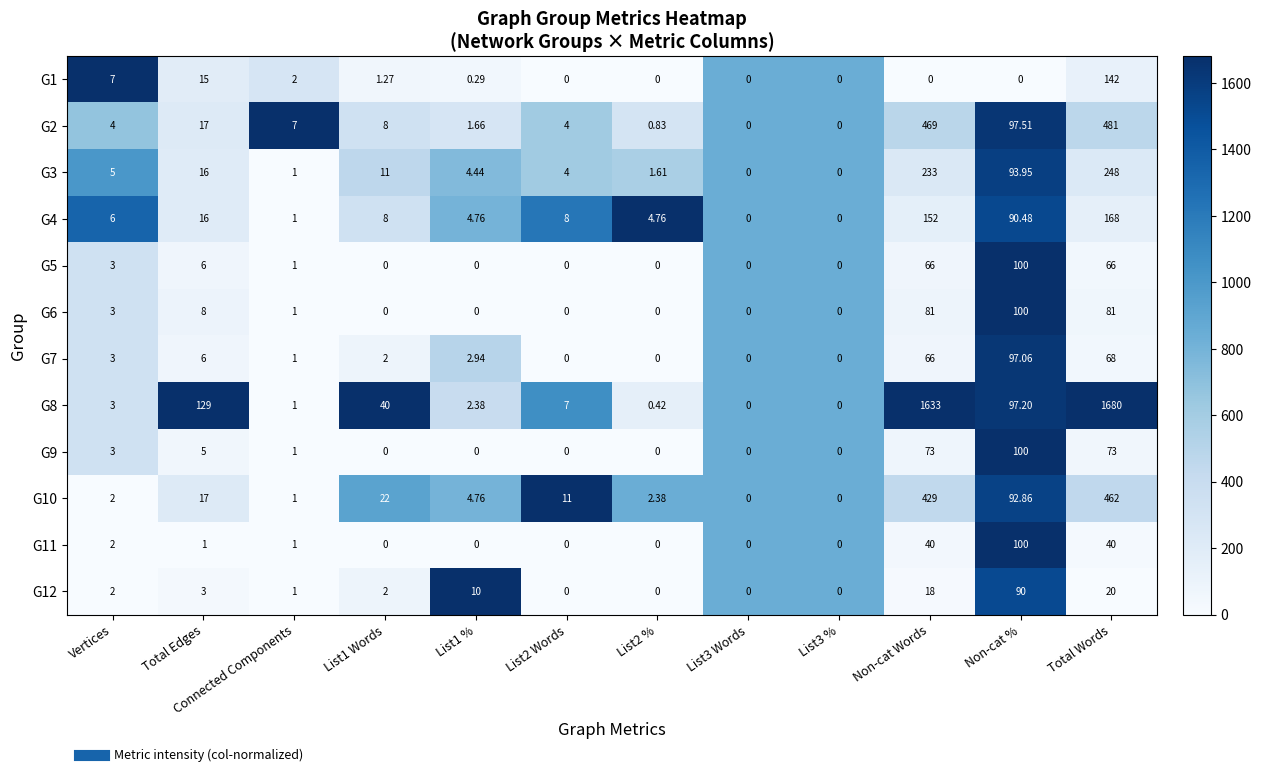

Which series has the largest total across all categories?

G8